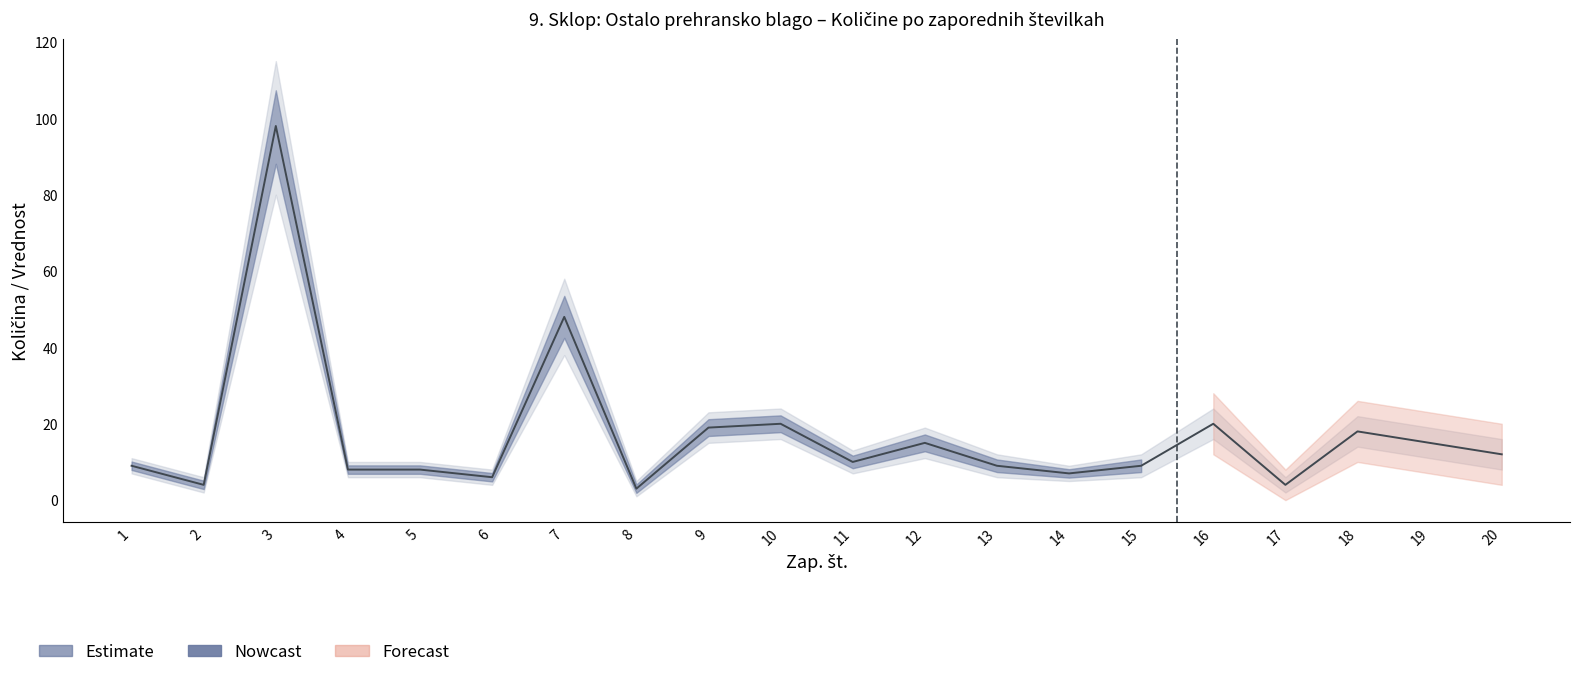

List the labels in order of value, largest first.

3, 7, 10, 16, 9, 18, 12, 19, 20, 11, 1, 13, 15, 4, 5, 14, 6, 2, 17, 8